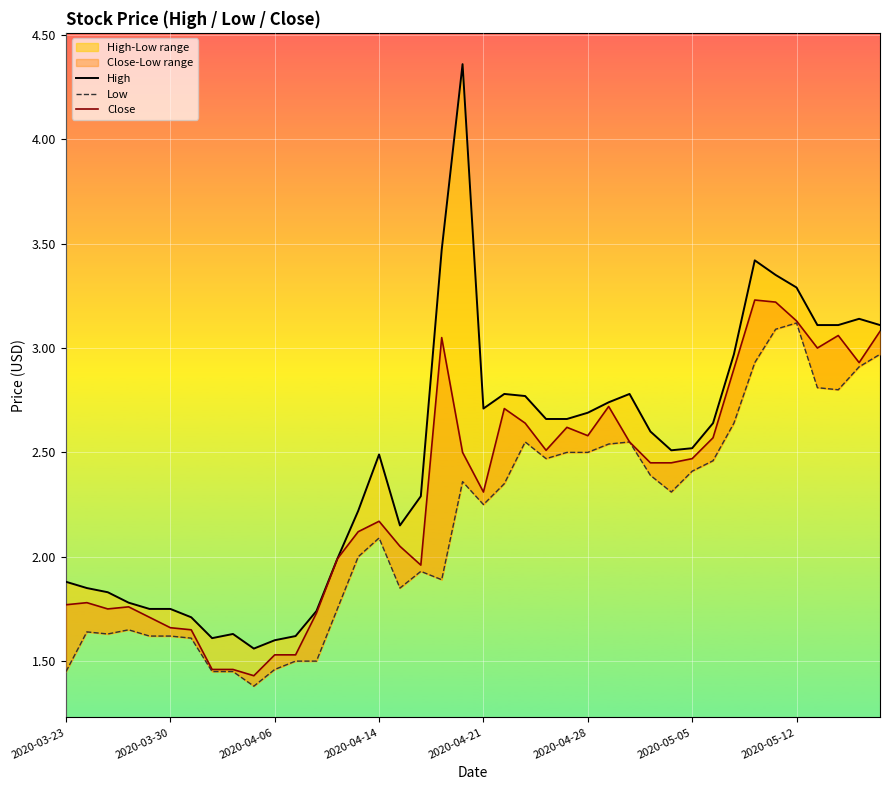

How many data points in Low are less than 2?

17